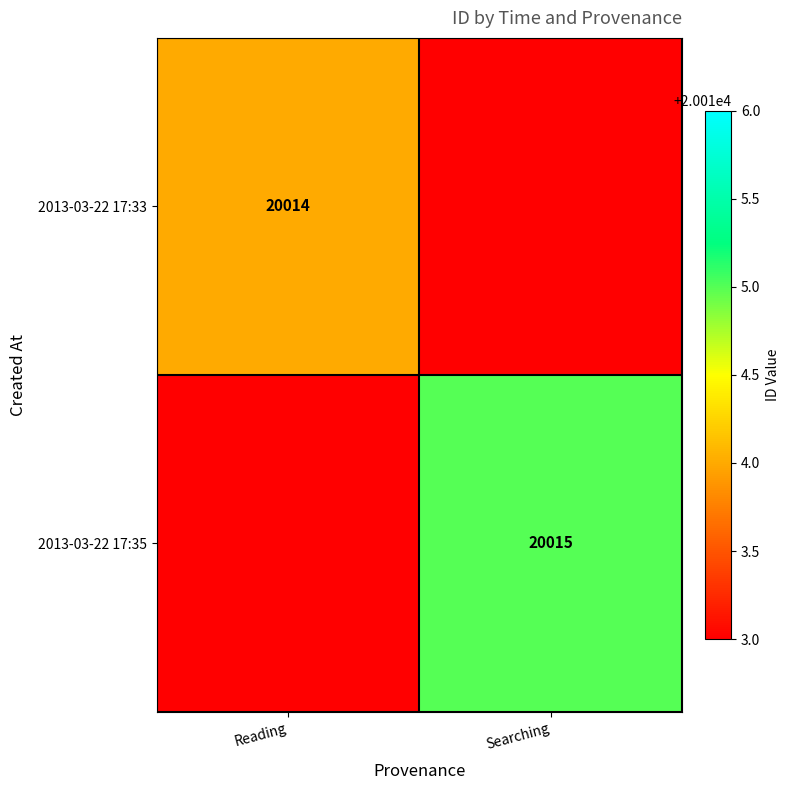

The value of 2013-03-22 17:35 at Searching is 35002.7. True or false?

False